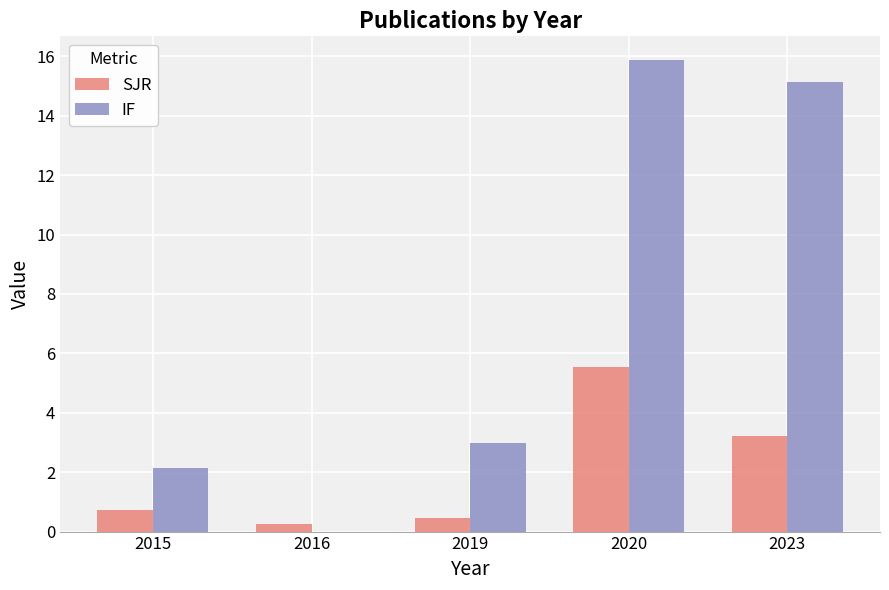

Which series has the largest range (max minus min)?

IF